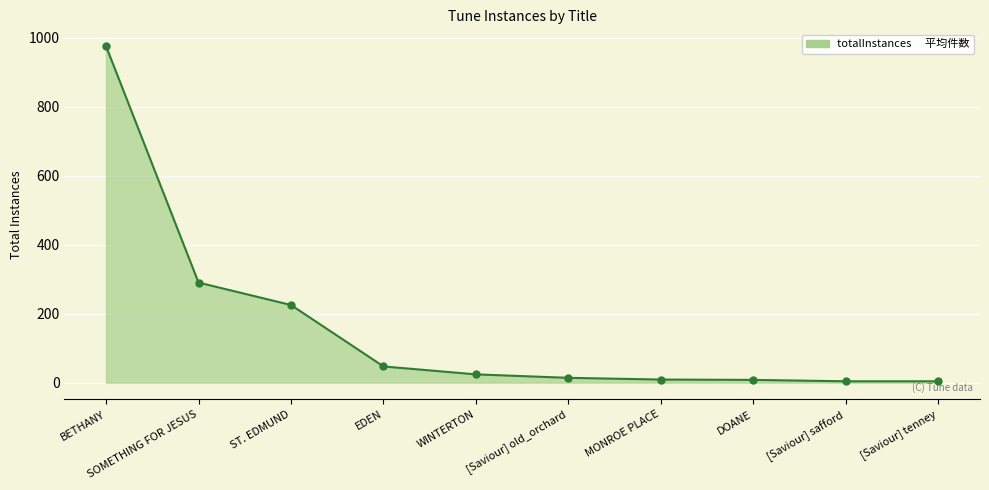

How many lines are shown in the chart?

1